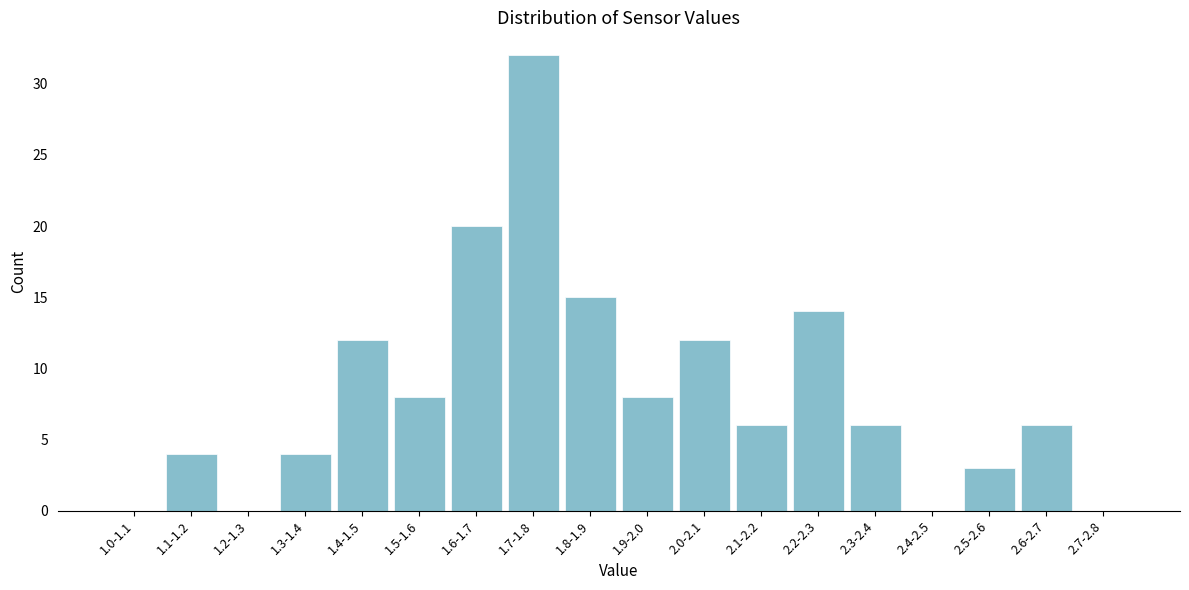

Reading left to right, list all the values displayed in this chart.

1.0-1.1=0	1.1-1.2=4	1.2-1.3=0	1.3-1.4=4	1.4-1.5=12	1.5-1.6=8	1.6-1.7=20	1.7-1.8=32	1.8-1.9=15	1.9-2.0=8	2.0-2.1=12	2.1-2.2=6	2.2-2.3=14	2.3-2.4=6	2.4-2.5=0	2.5-2.6=3	2.6-2.7=6	2.7-2.8=0